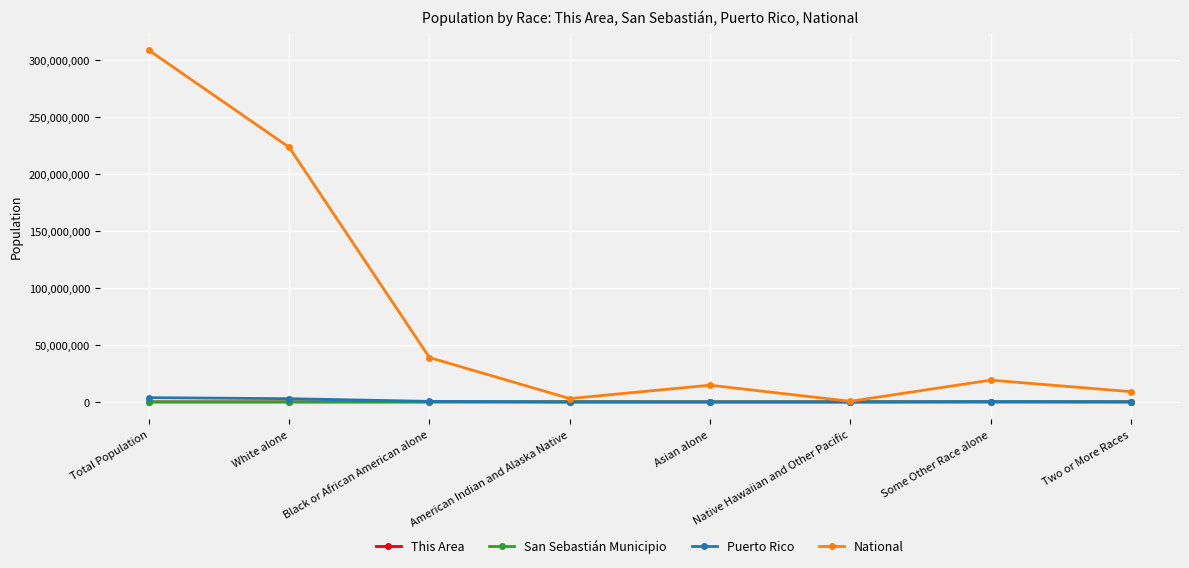

At which label is National closest to 154642775?

White alone